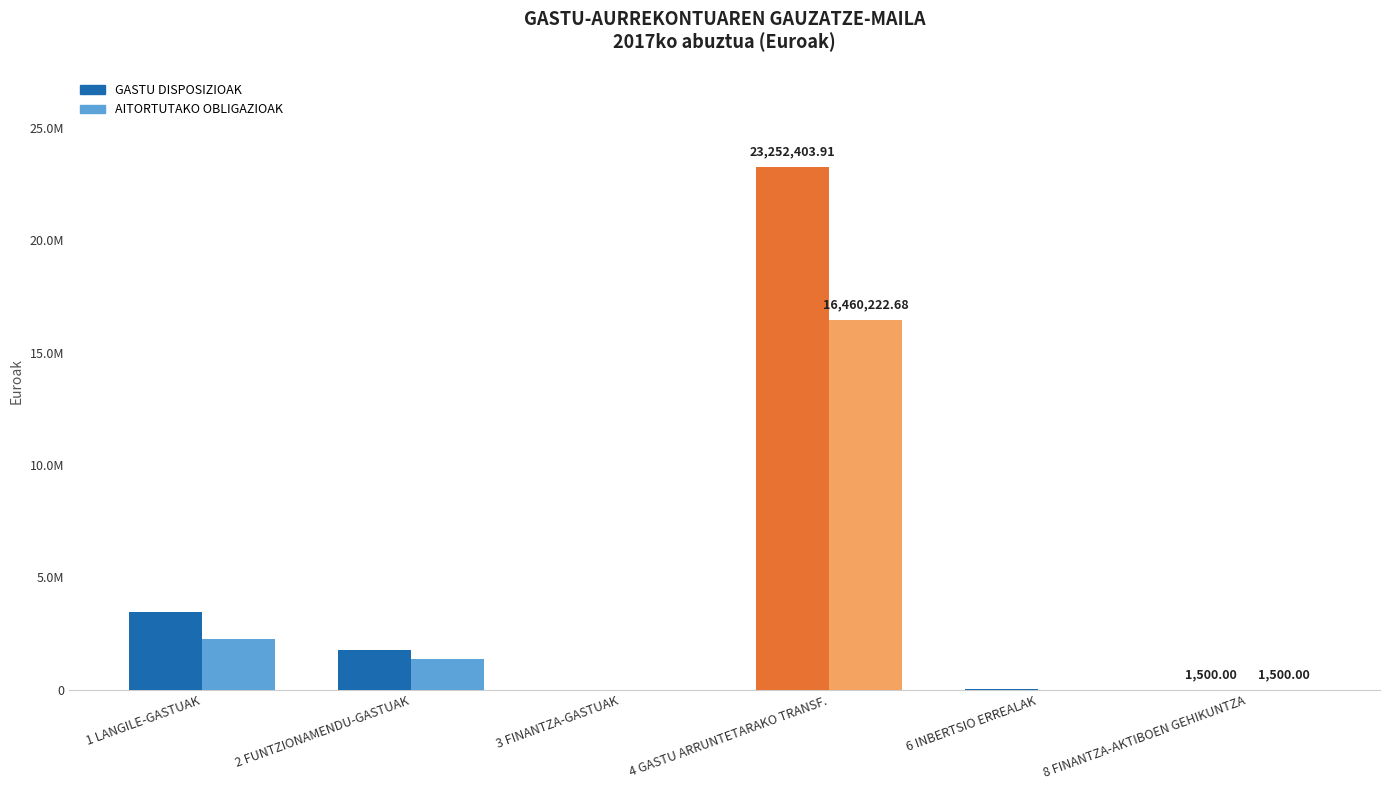

Which label corresponds to the largest value in the chart?

4 GASTU ARRUNTETARAKO TRANSF.